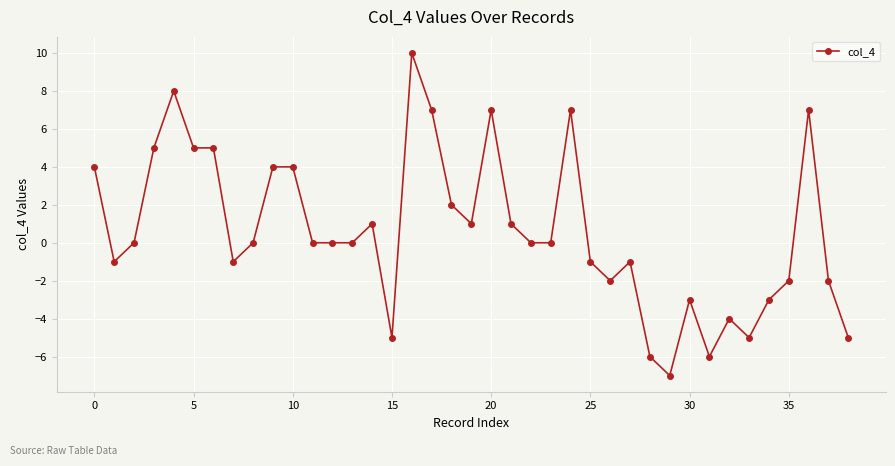

What is the greatest value displayed?

10